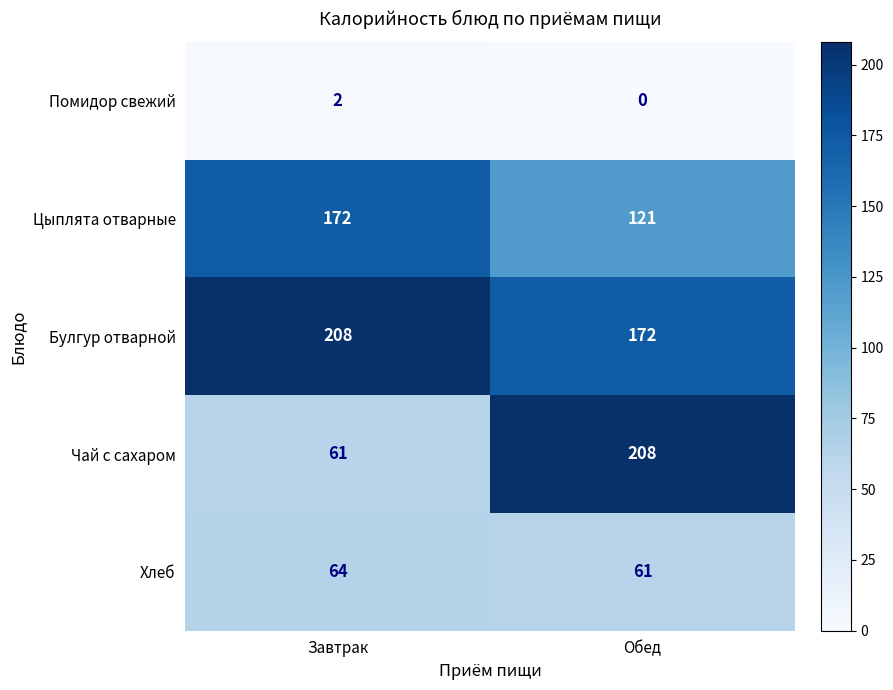

At how many categories does at least one series exceed 59?

2